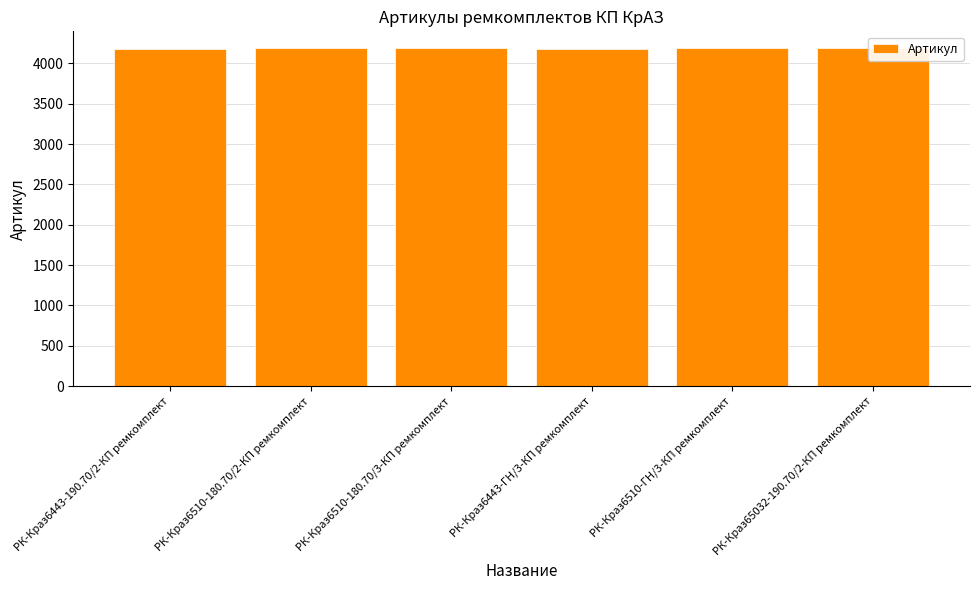

Rank the categories by value from lowest to highest.

РК-Краз6443-190.70/2-КП ремкомплект, РК-Краз6443-ГН/3-КП ремкомплект, РК-Краз6510-180.70/3-КП ремкомплект, РК-Краз6510-180.70/2-КП ремкомплект, РК-Краз6510-ГН/3-КП ремкомплект, РК-Краз65032-190.70/2-КП ремкомплект